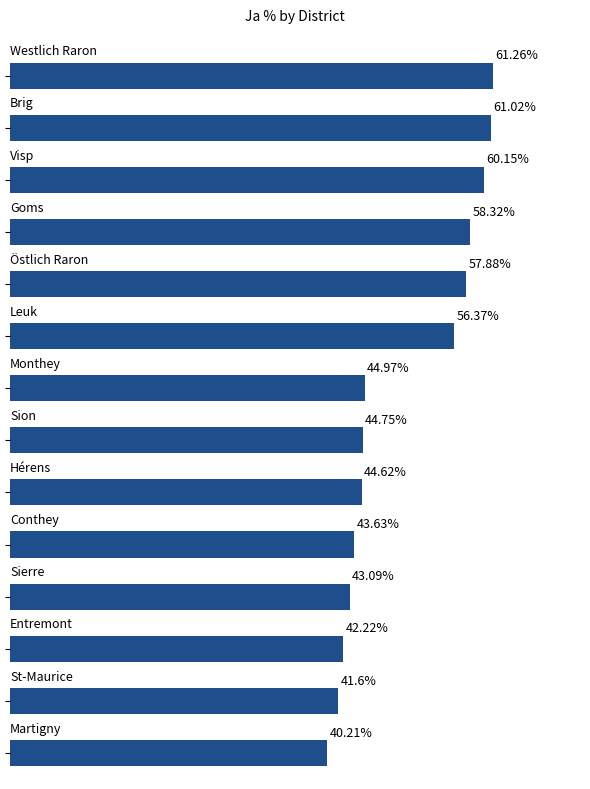

Are the bars horizontal?

Yes